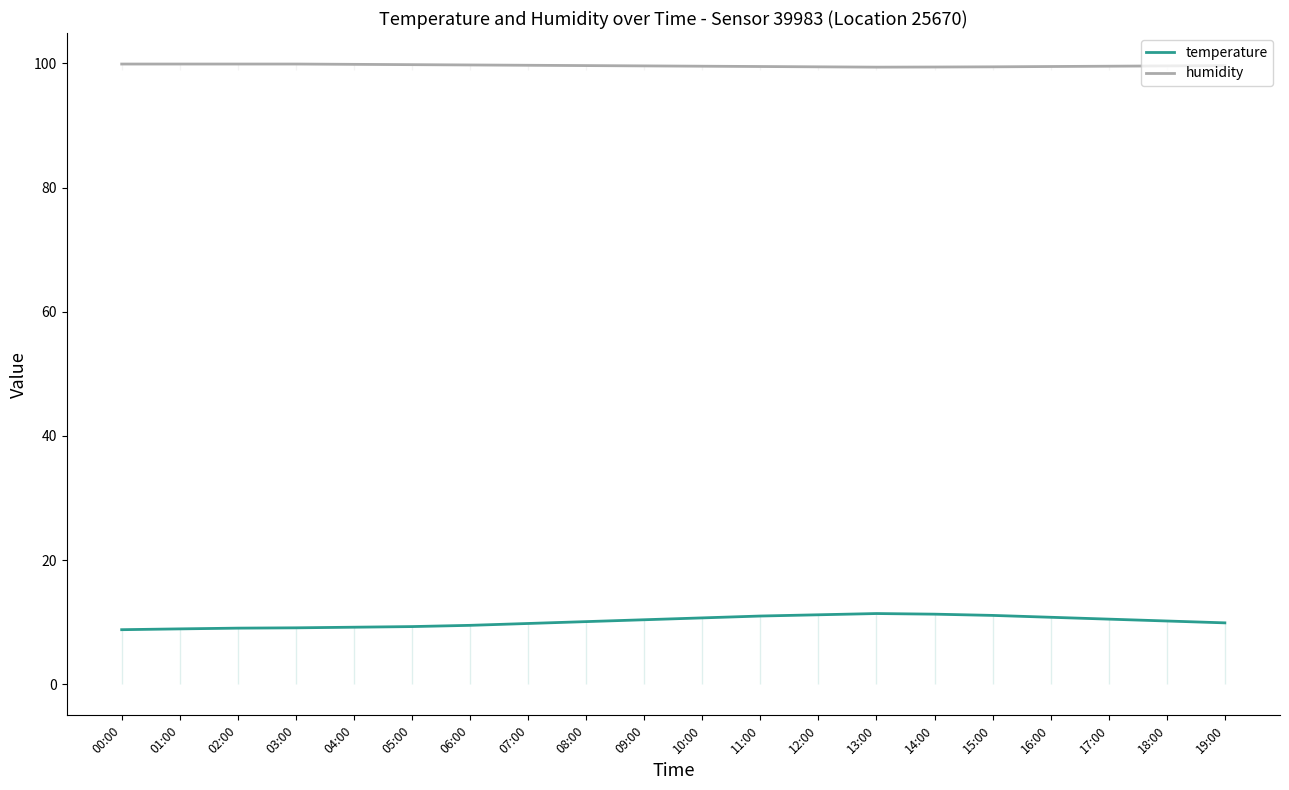

What is the spread (max minus min) of values at 10:00?

88.8